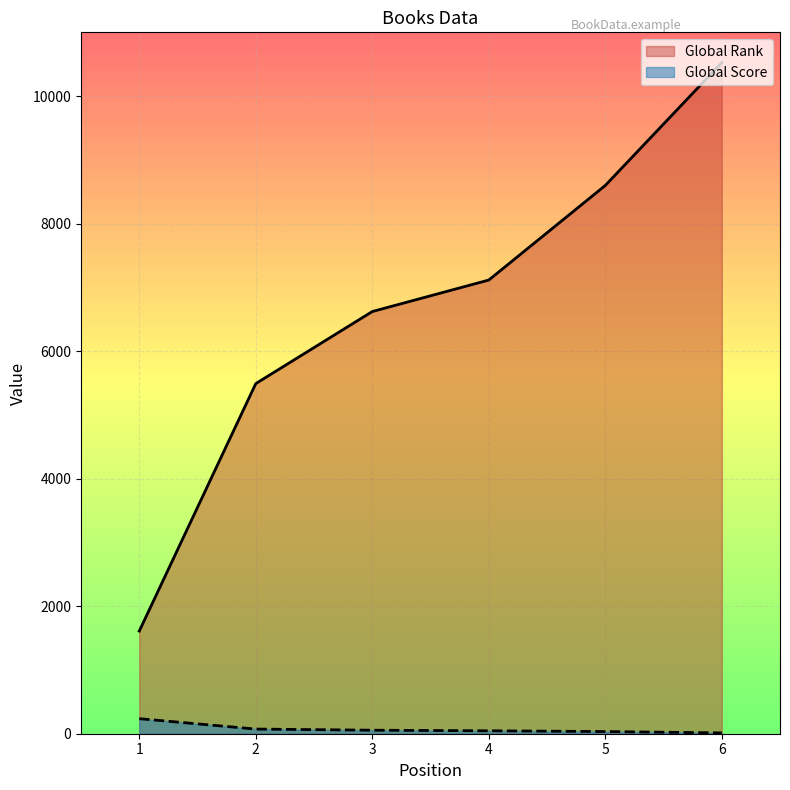

What are all the series names shown in the legend?

Global Rank, Global Score